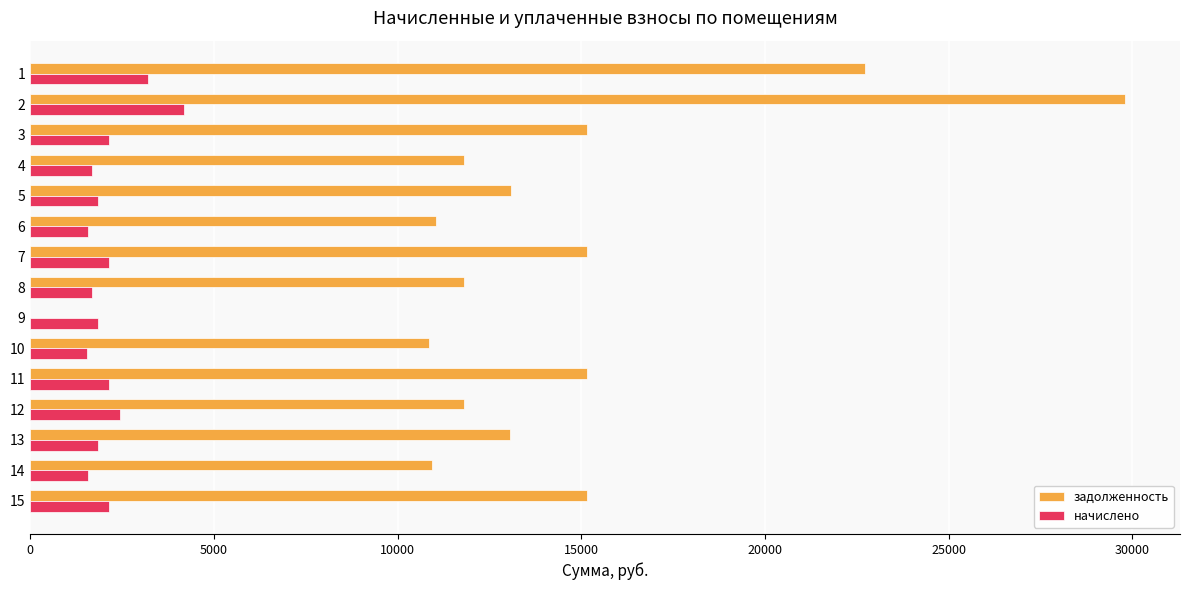

Which series changed the most between 1 and 11?

задолженность